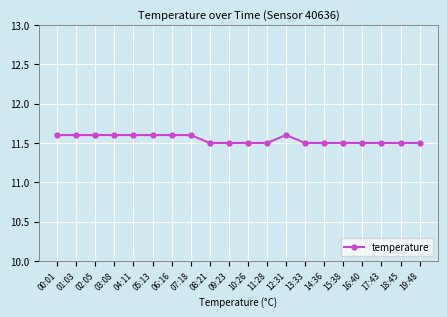

The chart shows a value of 15.1 at 18:45. True or false?

False